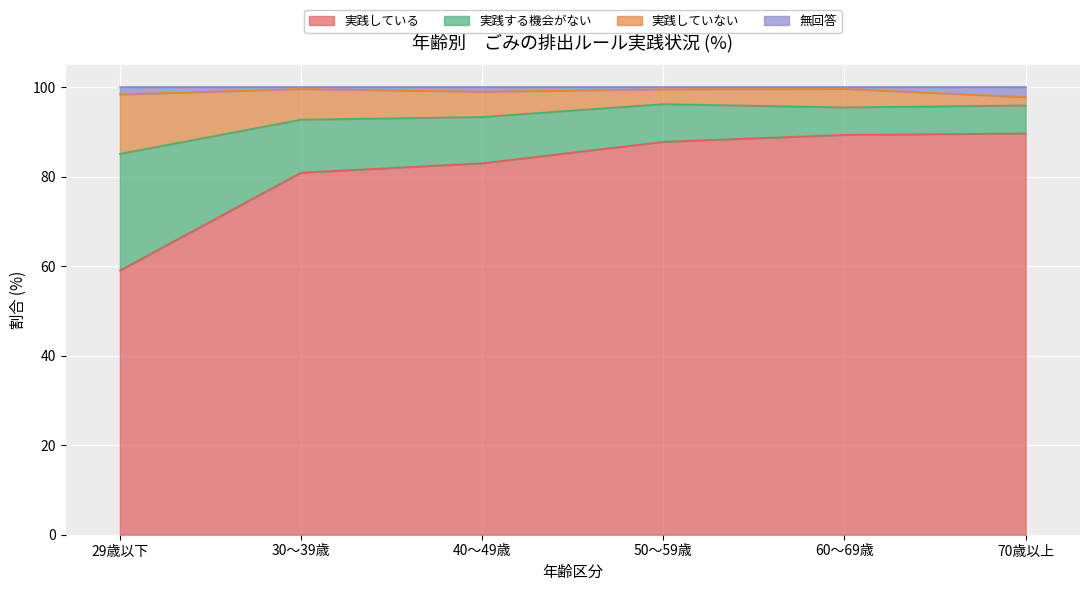

What position from the right is 70歳以上?

1